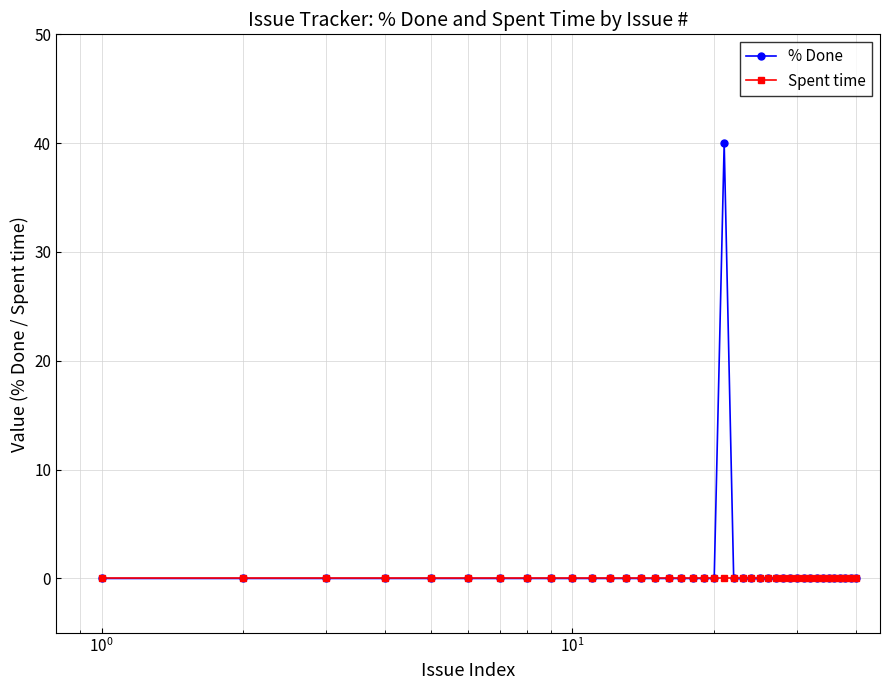

What is the maximum value shown in the chart?

40